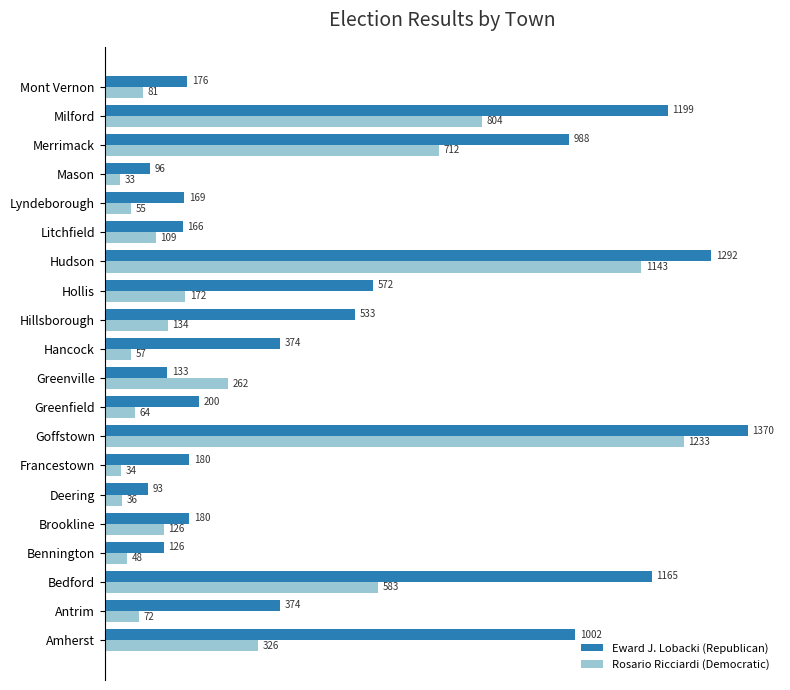

Which label corresponds to the smallest value in the chart?

Mason